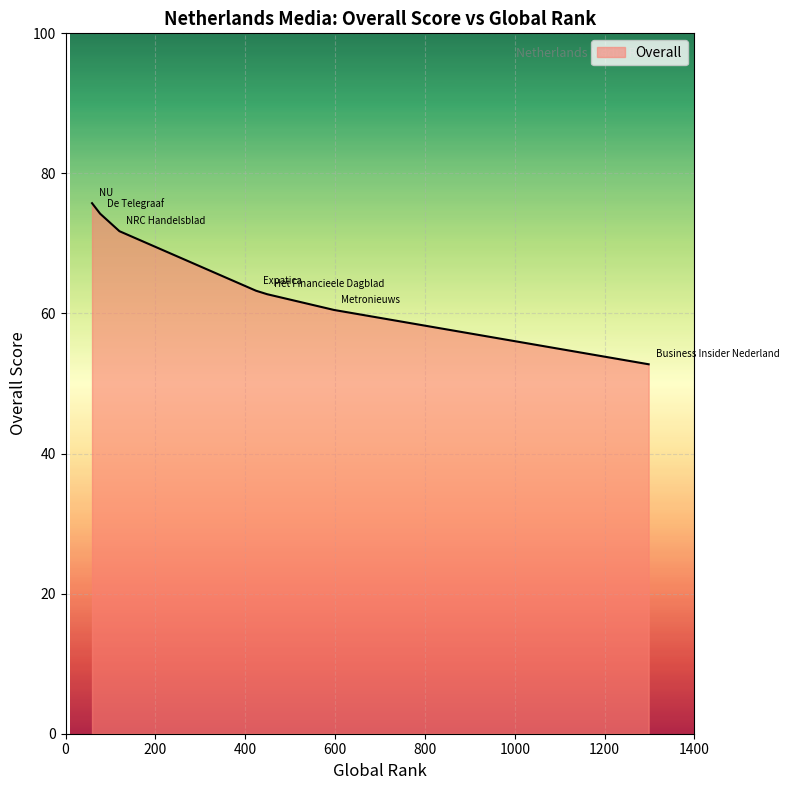

What is the minimum value shown in the chart?

52.8